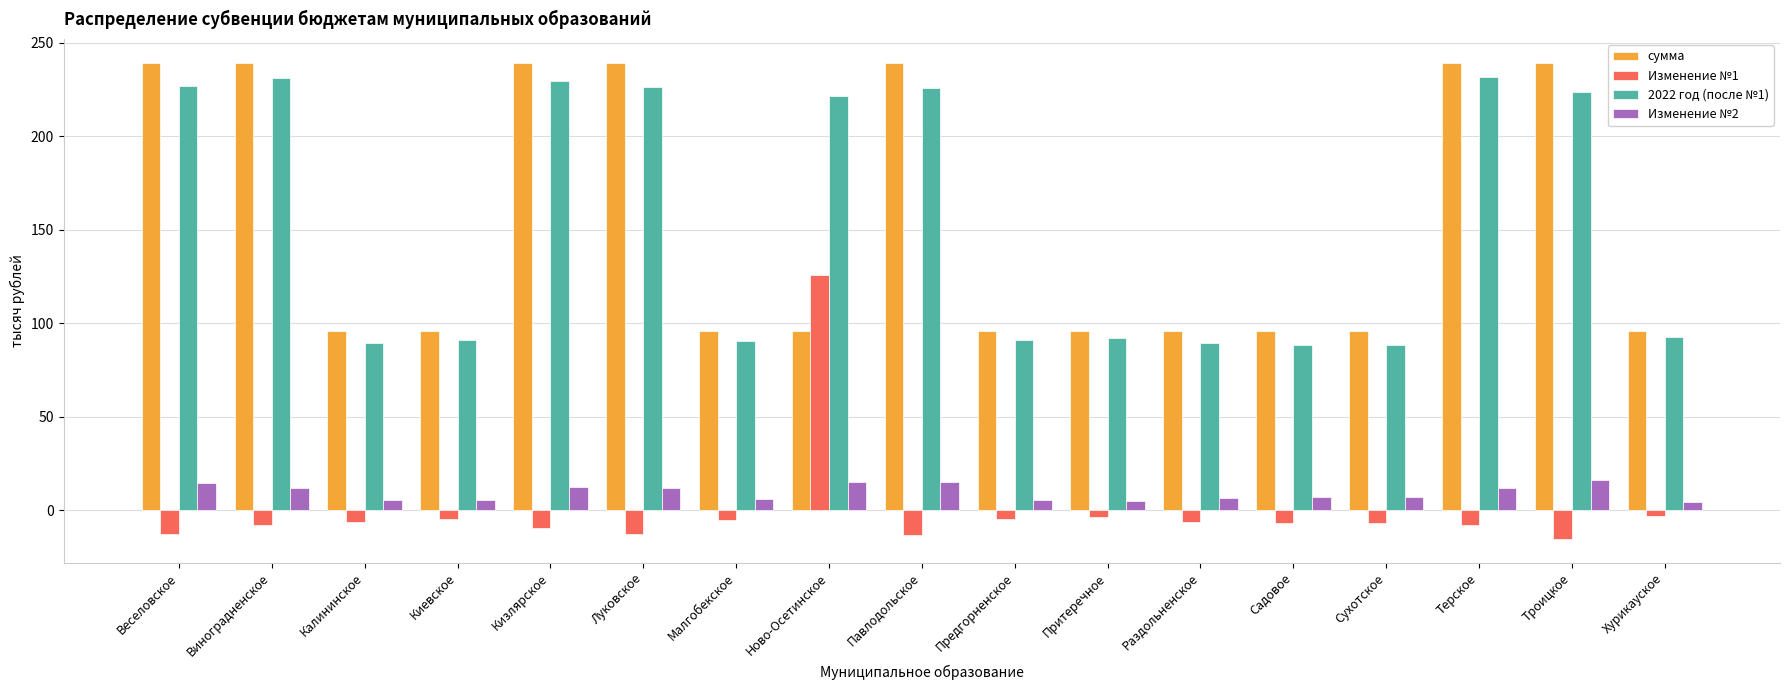

What is the sum of all Изменение №2 values?

161.0